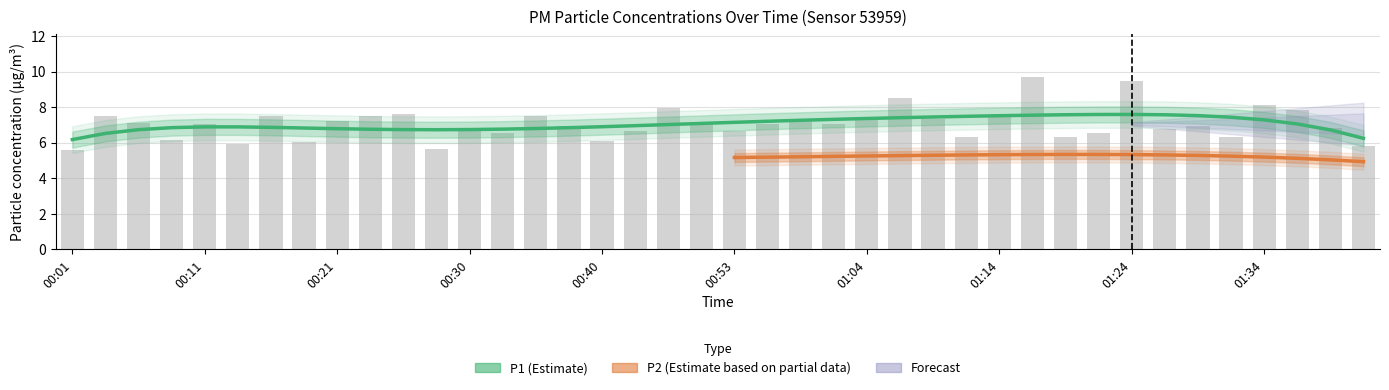

Between 00:51 and 00:56, which is larger?

00:51